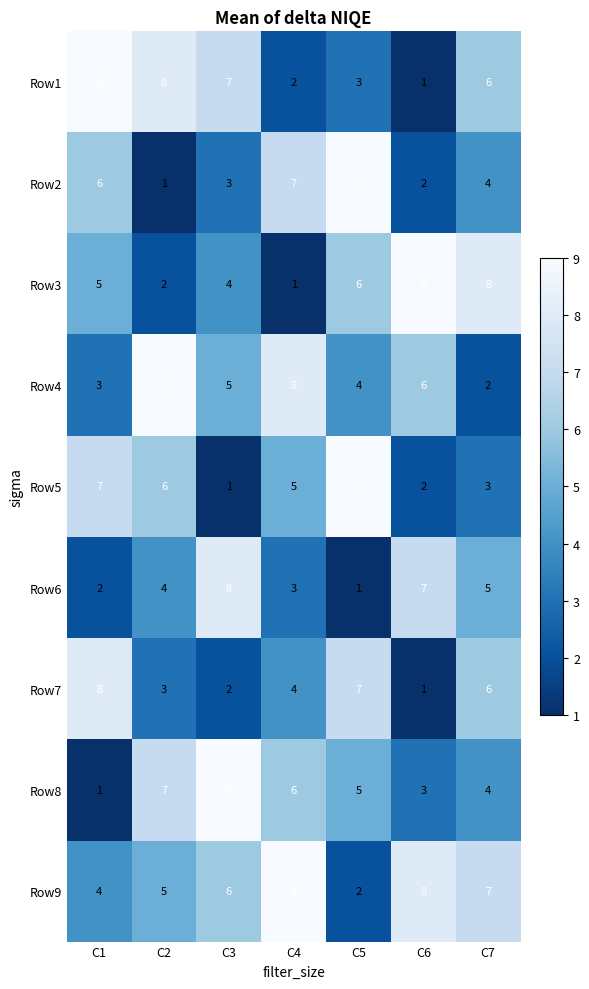

Count the Row8 values in the range 3 to 7.

5